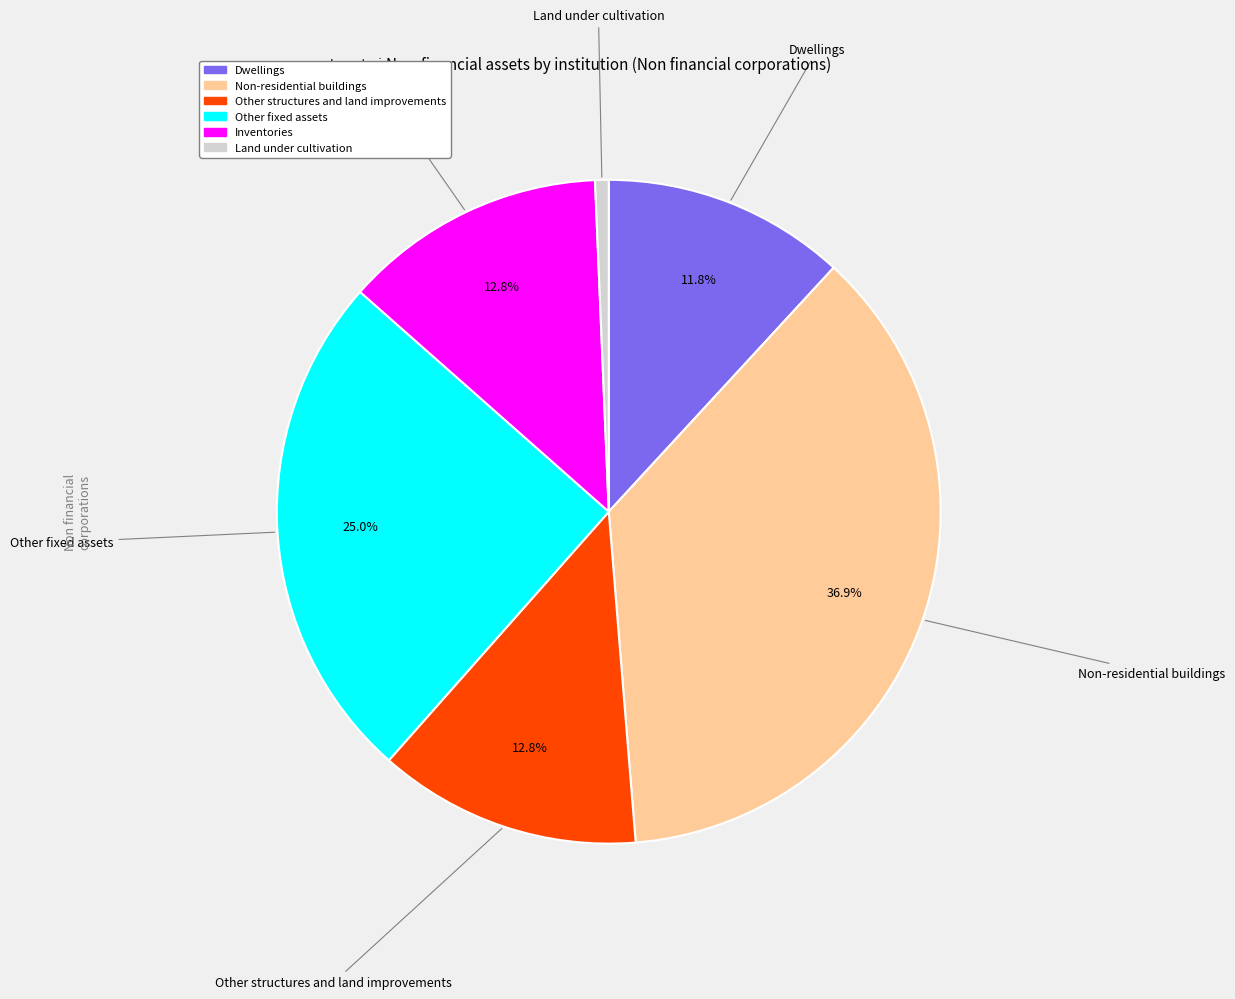

Is there any slice that represents more than half of the pie?

No